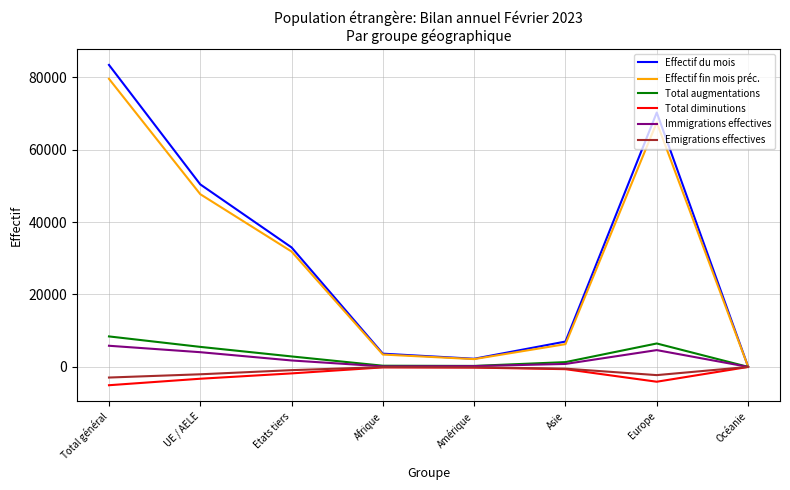

What is the greatest value displayed?

83397